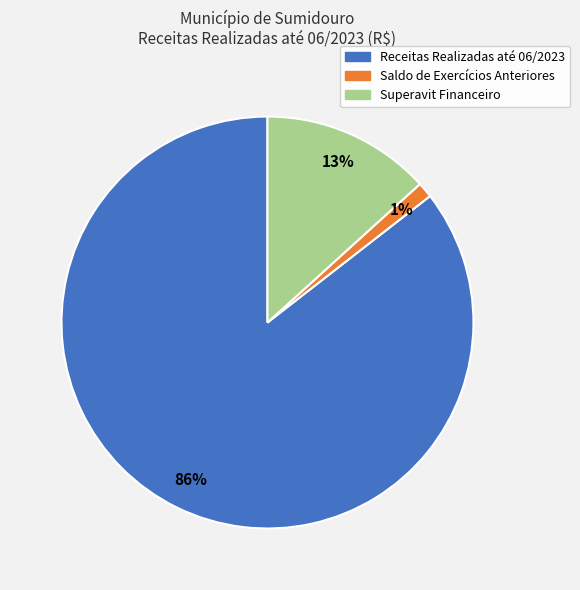

Is the sum of Receitas Realizadas até 06/2023 and Superavit Financeiro greater than half?

Yes